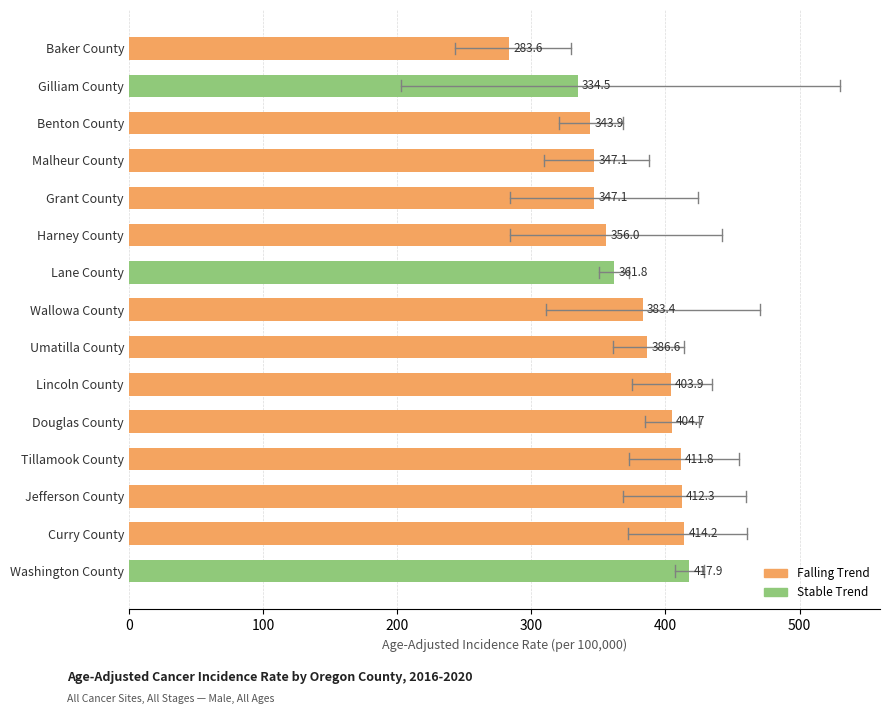

True or false: the data shows 665.7 at Wallowa County.

False